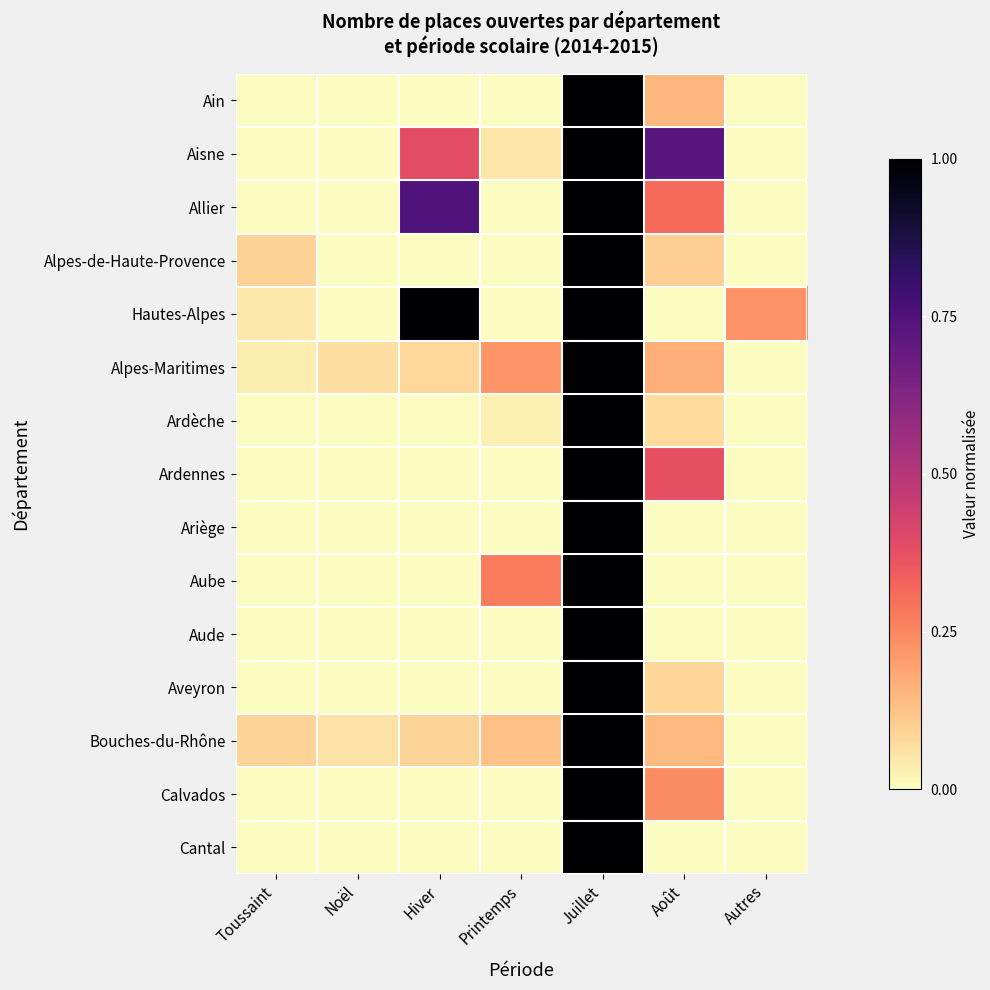

Which label corresponds to the smallest value in the chart?

Toussaint